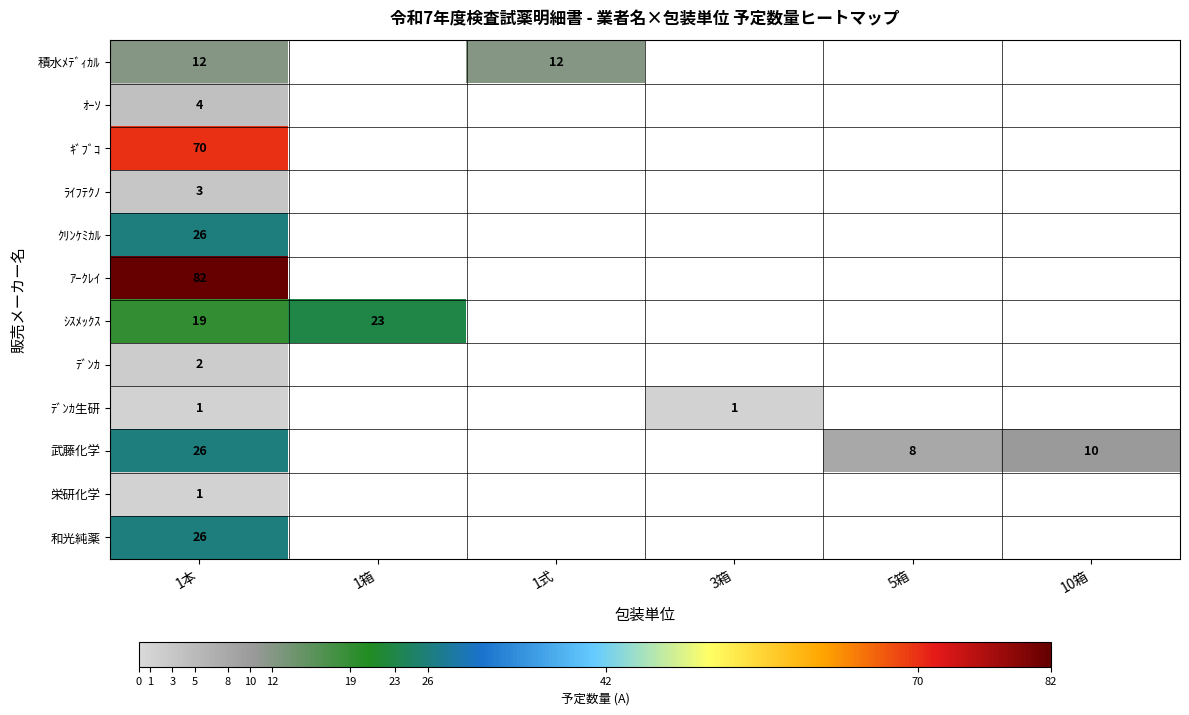

The ｼｽﾒｯｸｽ series shows 23 at 1箱. True or false?

True